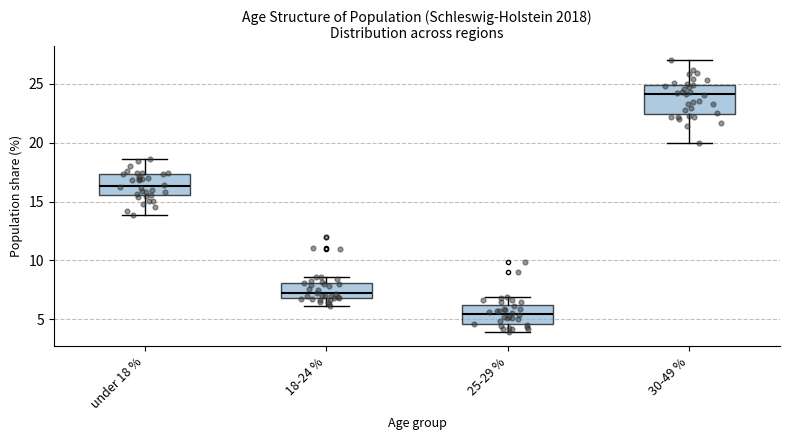

Where does the lower whisker of the box for under 18 % end on the y-axis? The values are not printed on the chart, so give them approximately, as read against the axis.

14.0